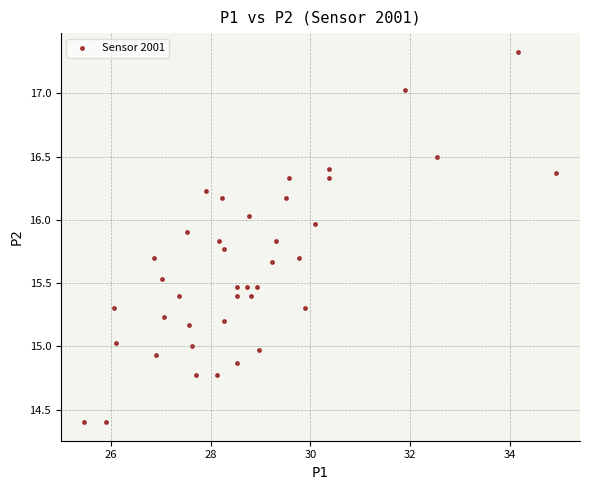

What is the range of Y values (max minus min)?

2.9